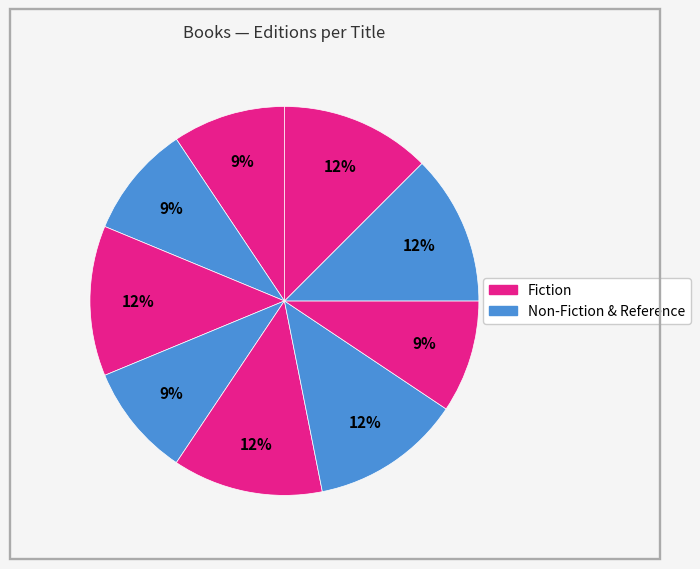

How many slices are in this pie chart?

9